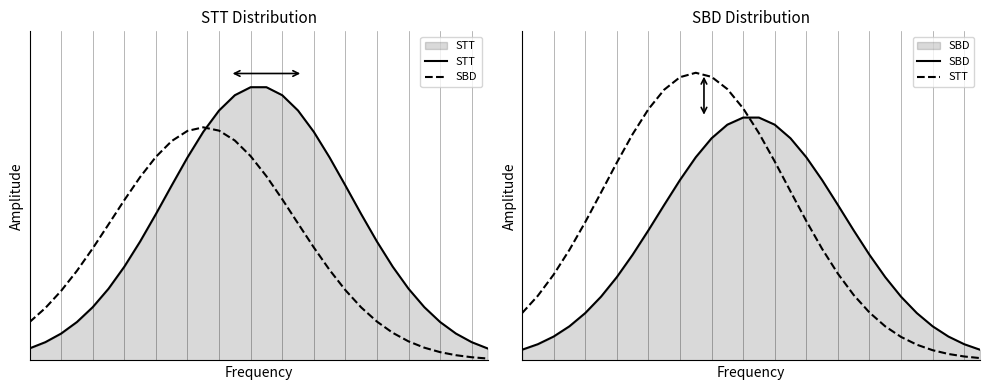

Reading left to right, list all the values displayed in this chart.

STT: 0.2	0.3	0.4	0.5	0.6	0.7	0.8	0.9	1.0	1.1	1.2	1.2	1.2	1.1	1.0	0.9	0.8	0.7	0.6	0.5	0.4	0.3	0.2	0.1	0.1	0.1	0.0	0.0	0.0	0.0
SBD: 0.0	0.1	0.1	0.1	0.2	0.3	0.3	0.4	0.5	0.6	0.7	0.8	0.9	1.0	1.0	1.0	1.0	0.9	0.8	0.7	0.6	0.5	0.4	0.3	0.3	0.2	0.1	0.1	0.1	0.0